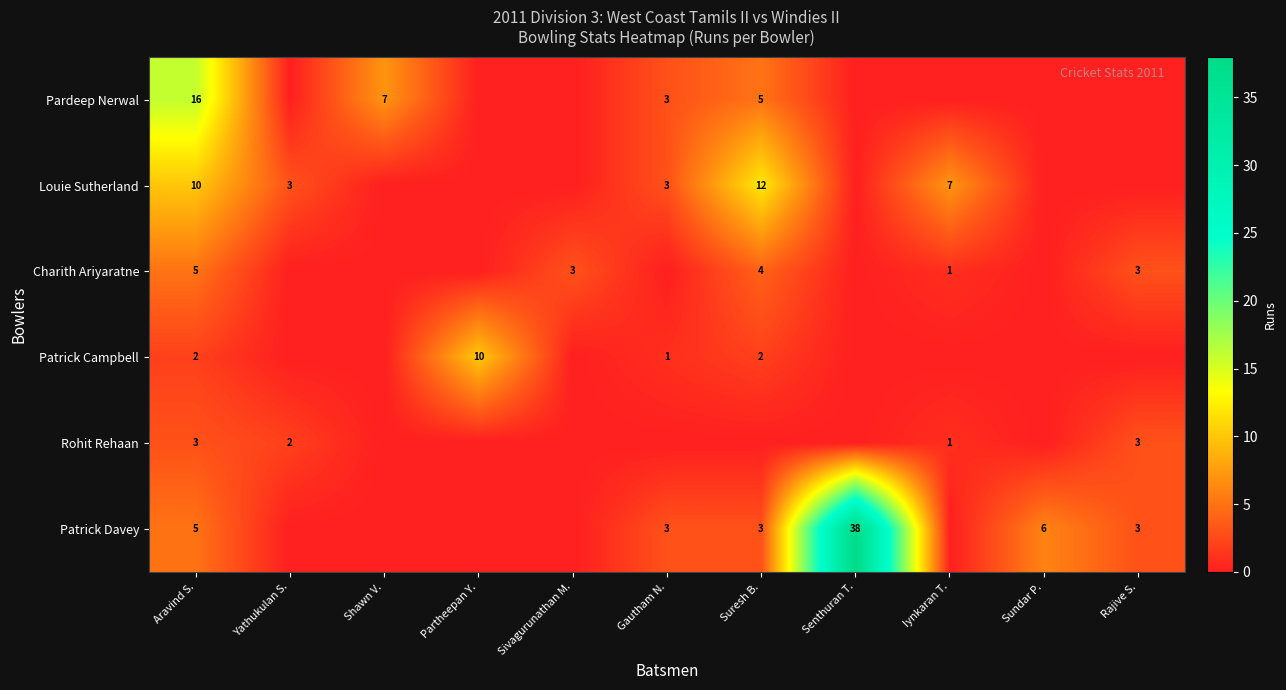

The Pardeep Nerwal series shows 5 at Gautham N.. True or false?

False